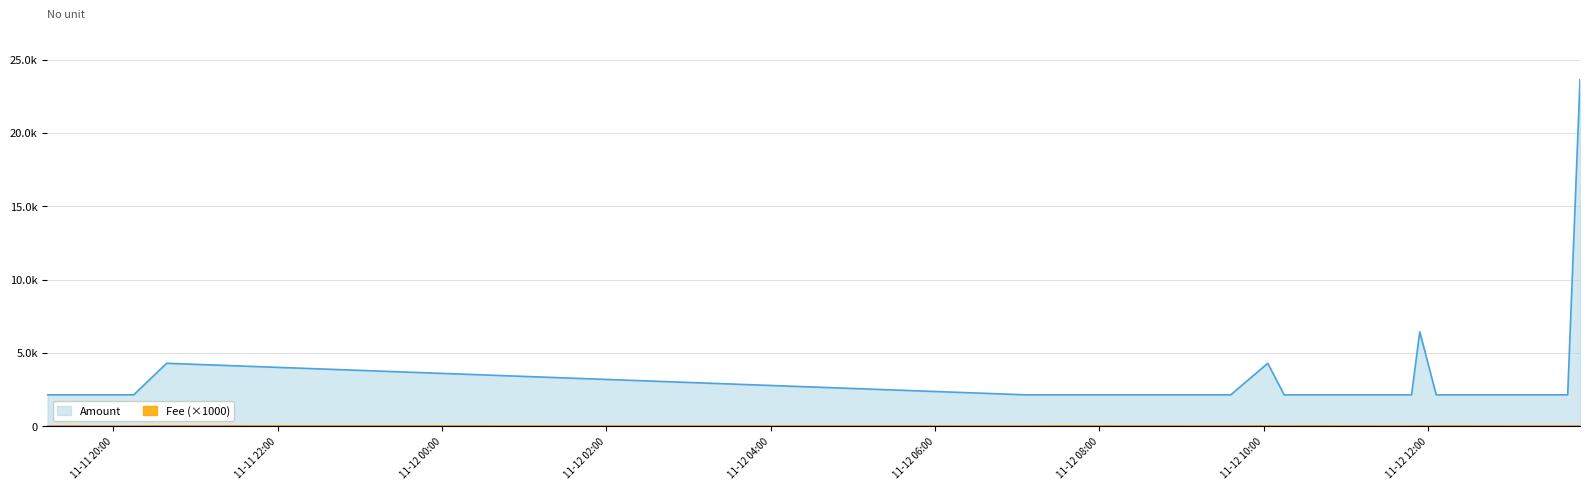

What is the greatest value displayed?

23639.9